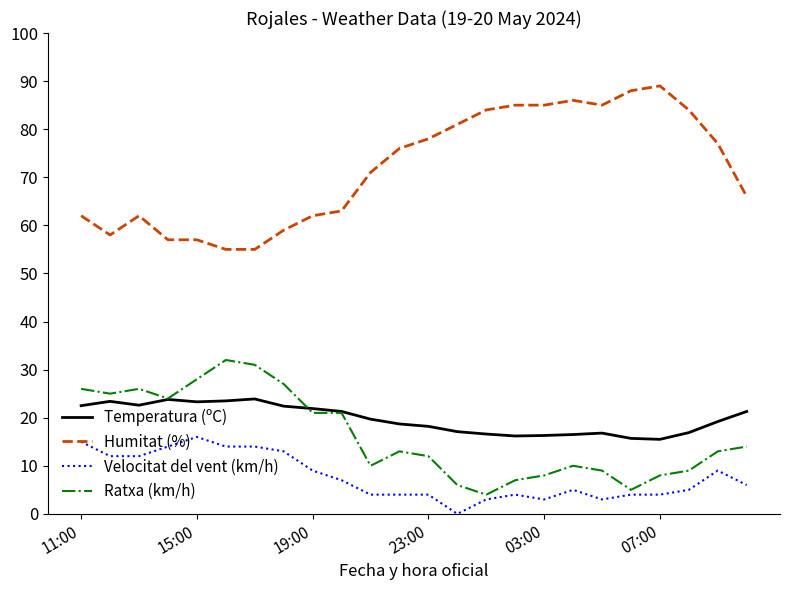

True or false: Temperatura (ºC) and Humitat (%) intersect in this chart.

False